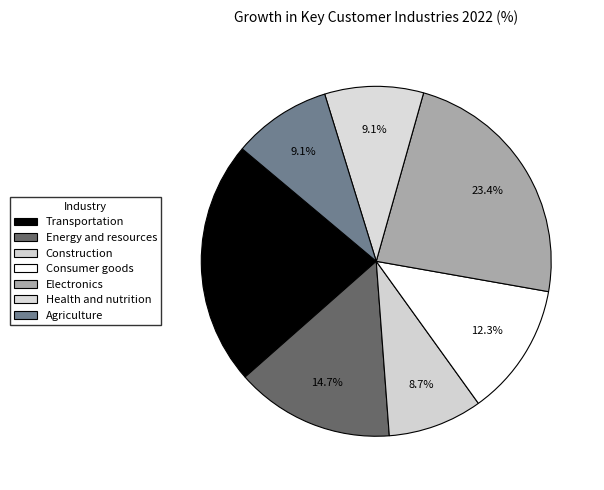

Is there a majority slice in this chart?

No